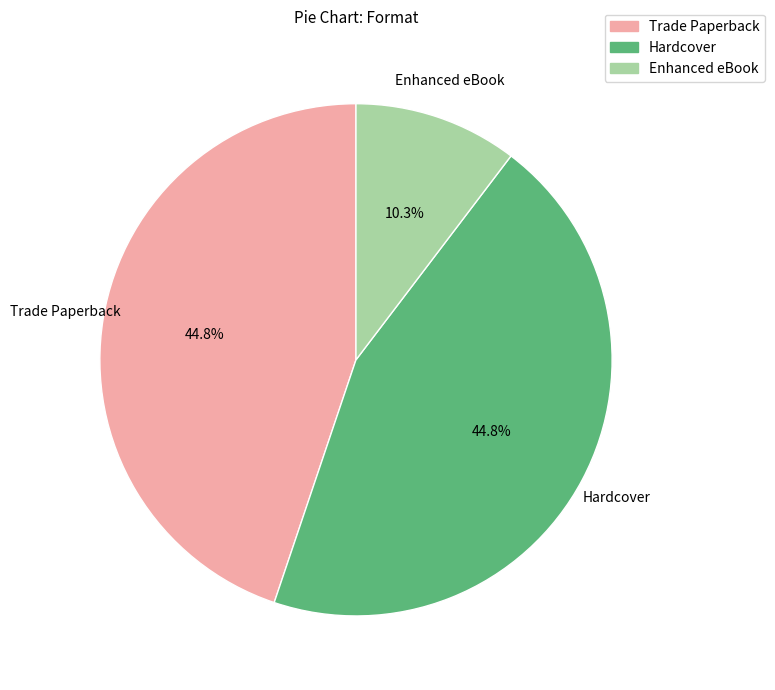

Is it true that Enhanced eBook is 10% of the pie?

True